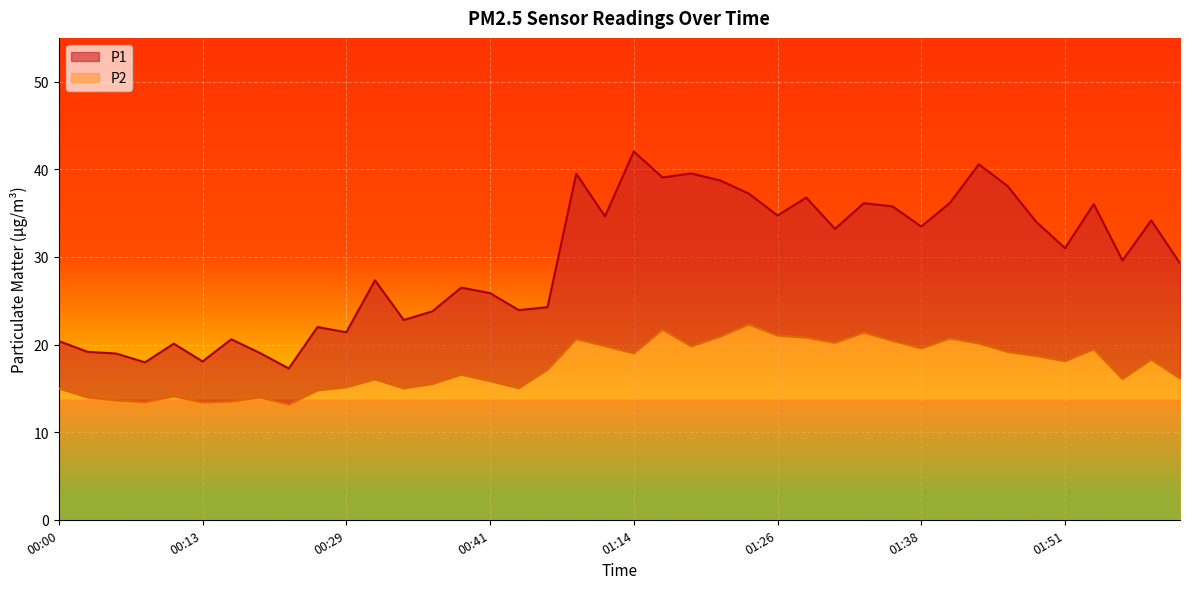

True or false: P1 and P2 intersect in this chart.

False